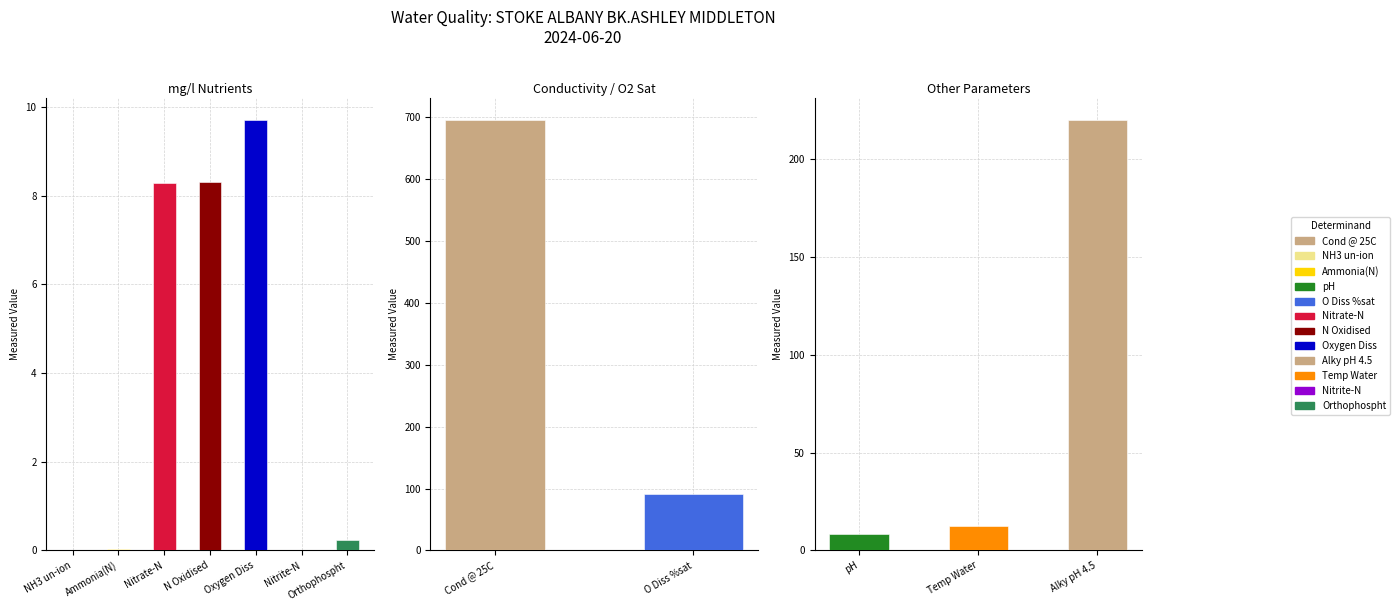

Reading left to right, list all the values displayed in this chart.

Cond @ 25C=695.0	NH3 un-ion=0.0	Ammonia(N)=0.0	pH=8.2	O Diss %sat=91.5	Nitrate-N=8.3	N Oxidised=8.3	Oxygen Diss=9.7	Alky pH 4.5=220.0	Temp Water=12.6	Nitrite-N=0.0	Orthophospht=0.2